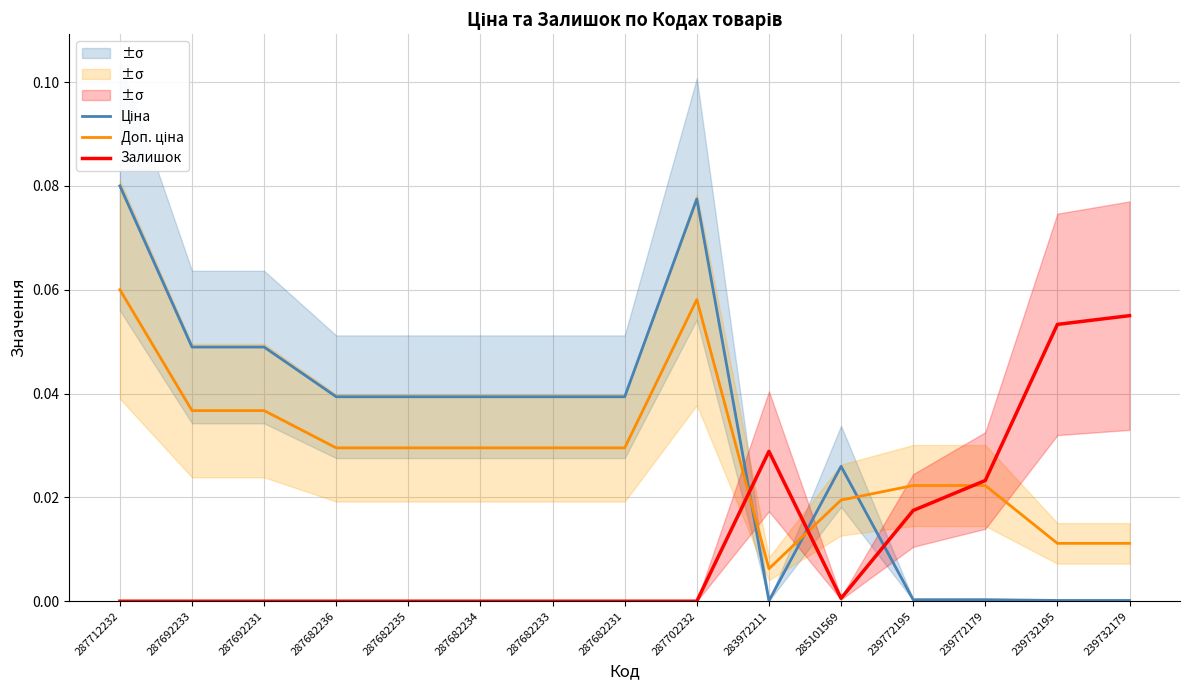

True or false: Ціна has more than 0 interior local peaks.

True